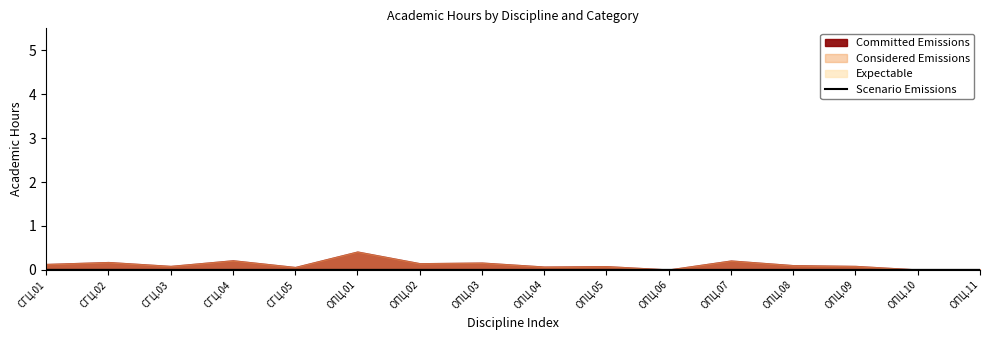

True or false: Scenario Emissions has a value of 0.0 at ОПЦ.07.

True